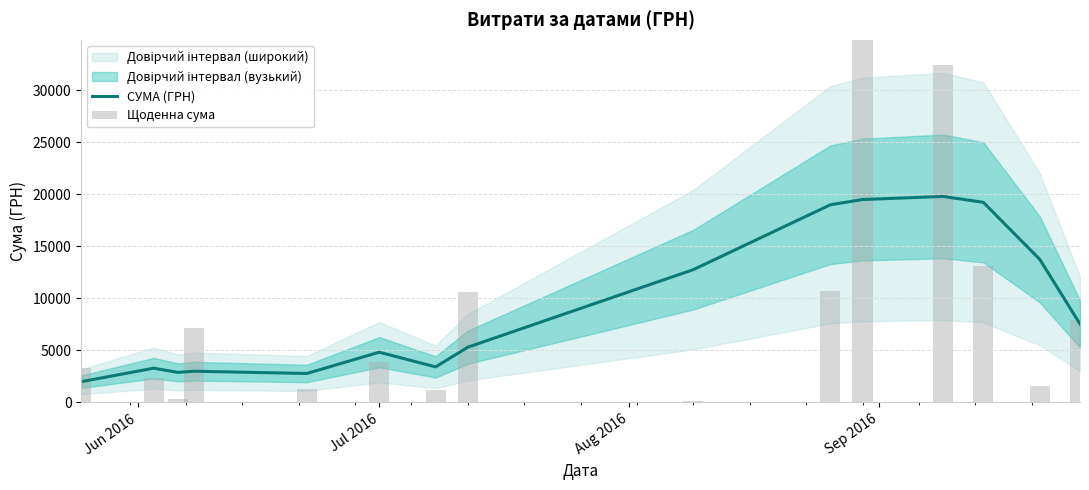

Reading left to right, extract all data points from this chart.

СУМА (ГРН): 1995.4	3295.3	2889.5	3003.0	2784.2	4830.1	3418.1	5311.7	12761.7	18988.1	19492.4	19789.8	19223.9	13749.6	7543.7
Щоденна сума: 3303.3	2329.0	354.0	7195.0	1266.0	3871.0	1235.0	10583.4	135.0	10733.9	41121.0	32367.2	13105.1	1622.0	7904.0